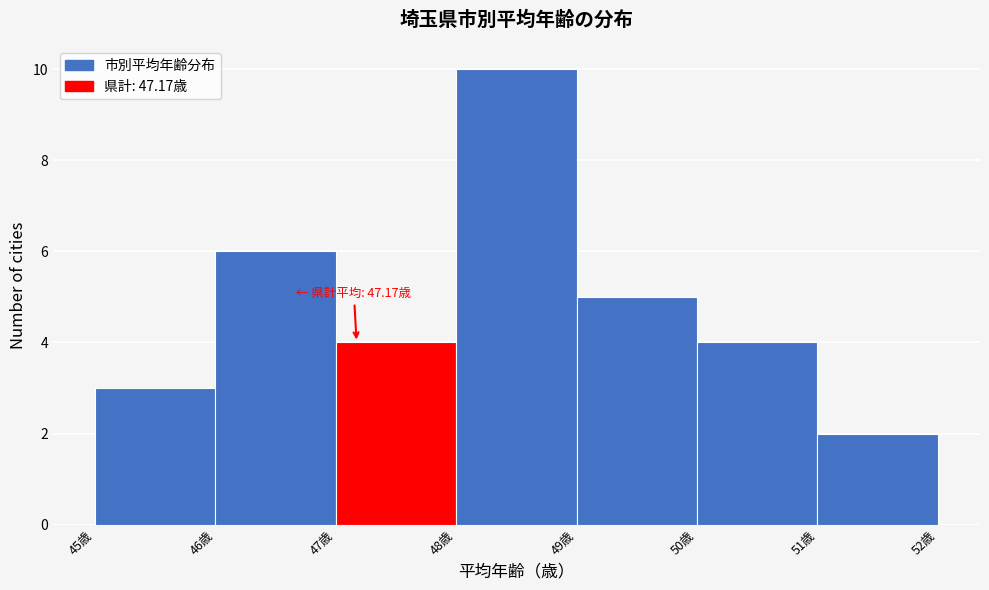

Which range on the x-axis has the tallest bar?

48 to 49